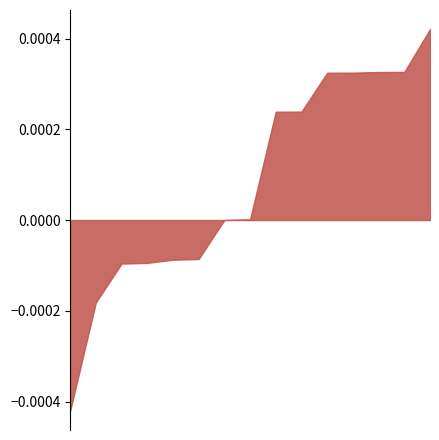

True or false: the data shows 2430 at 2153.

False